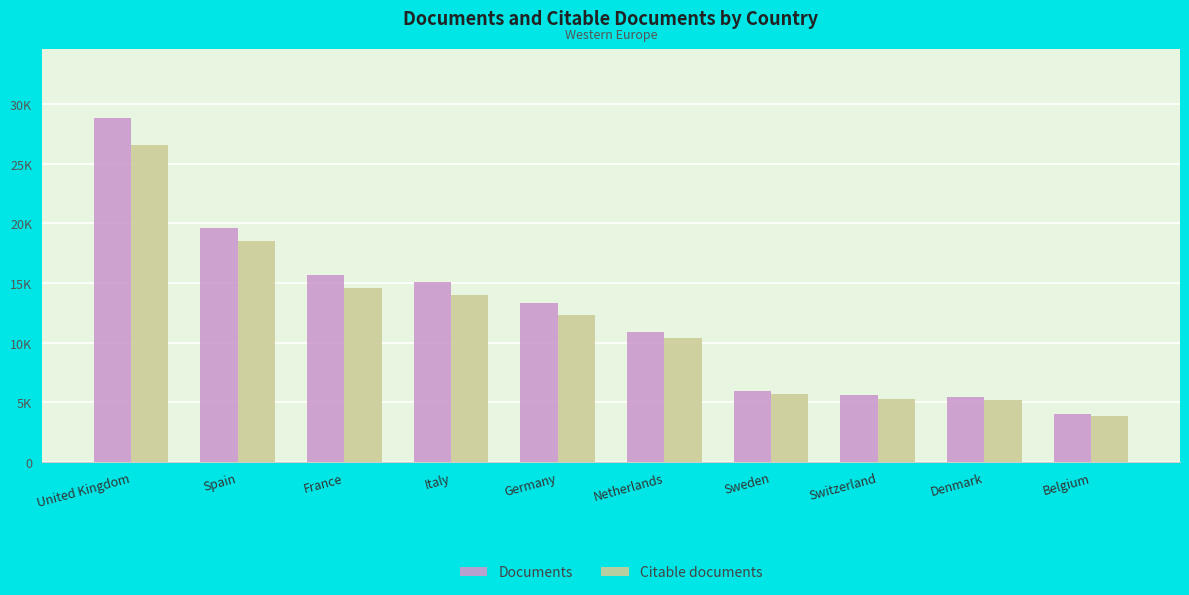

What position from the left is France?

3